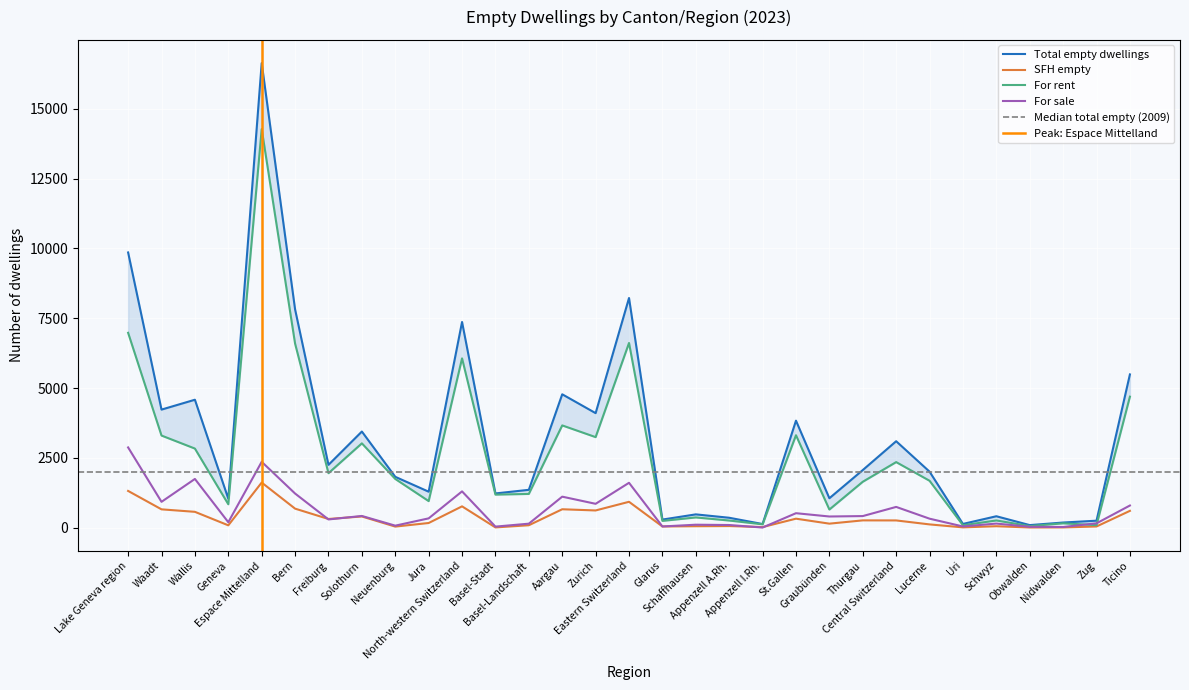

What is the spread (max minus min) of values at Glarus?

247